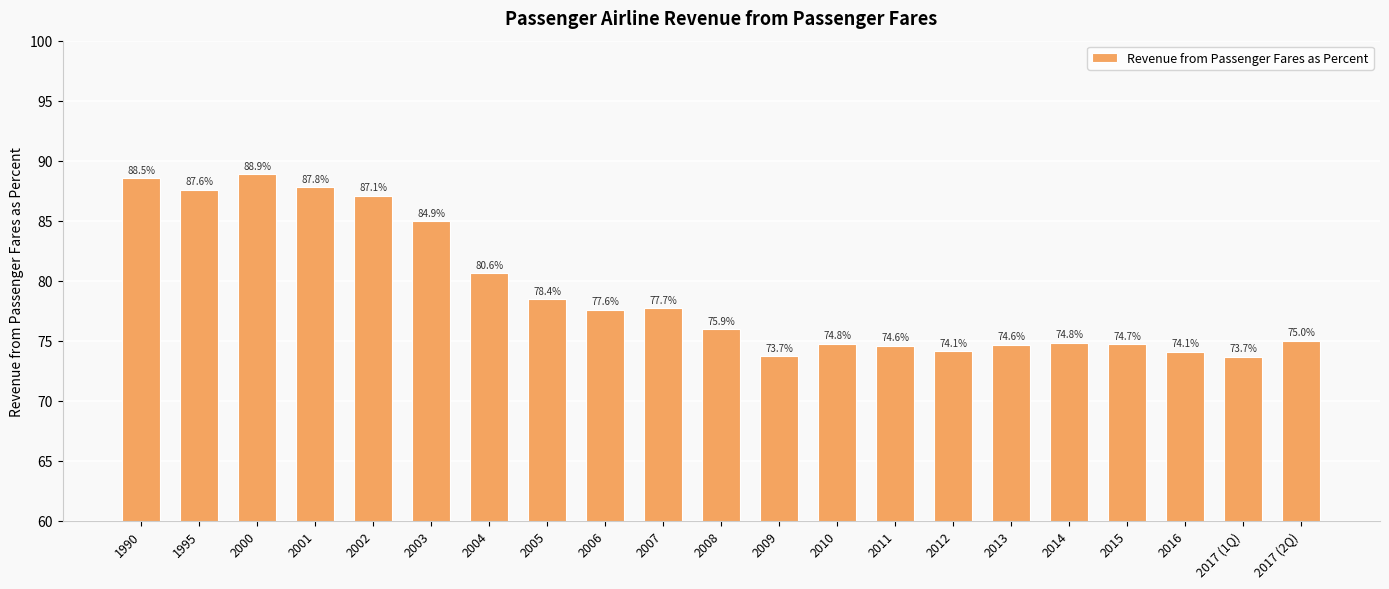

What is the value of the 3rd bar from the left?

88.9